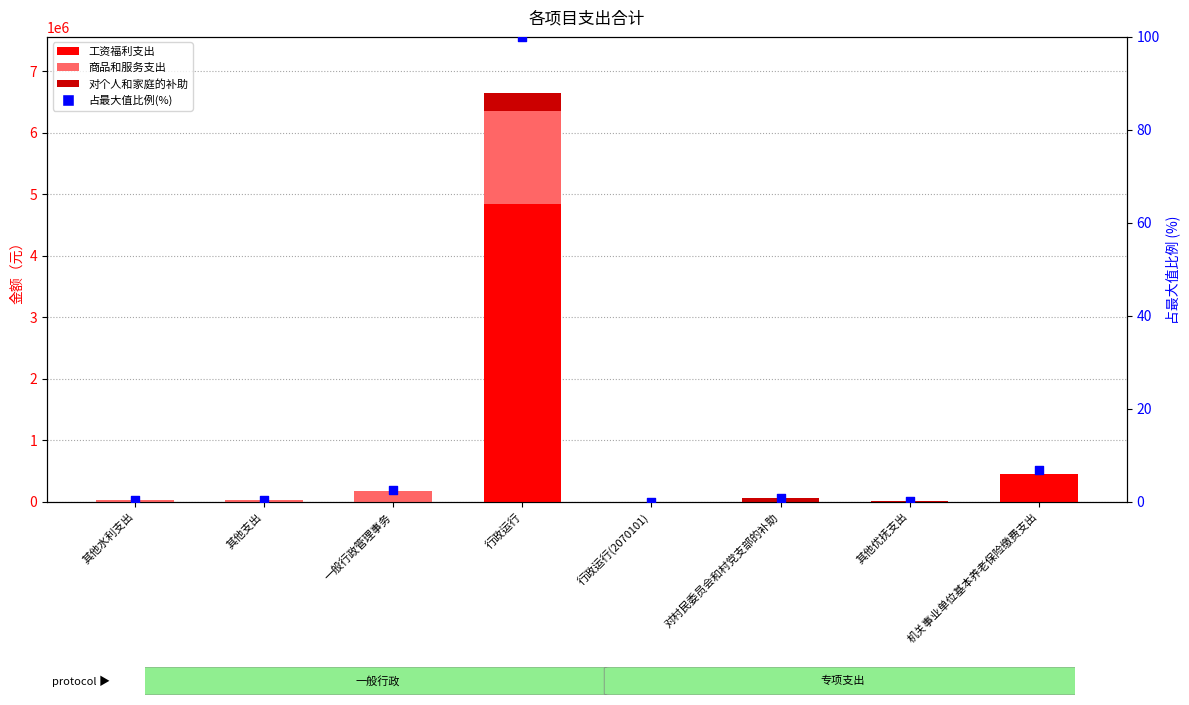

At which category is the sum across all series the highest?

行政运行